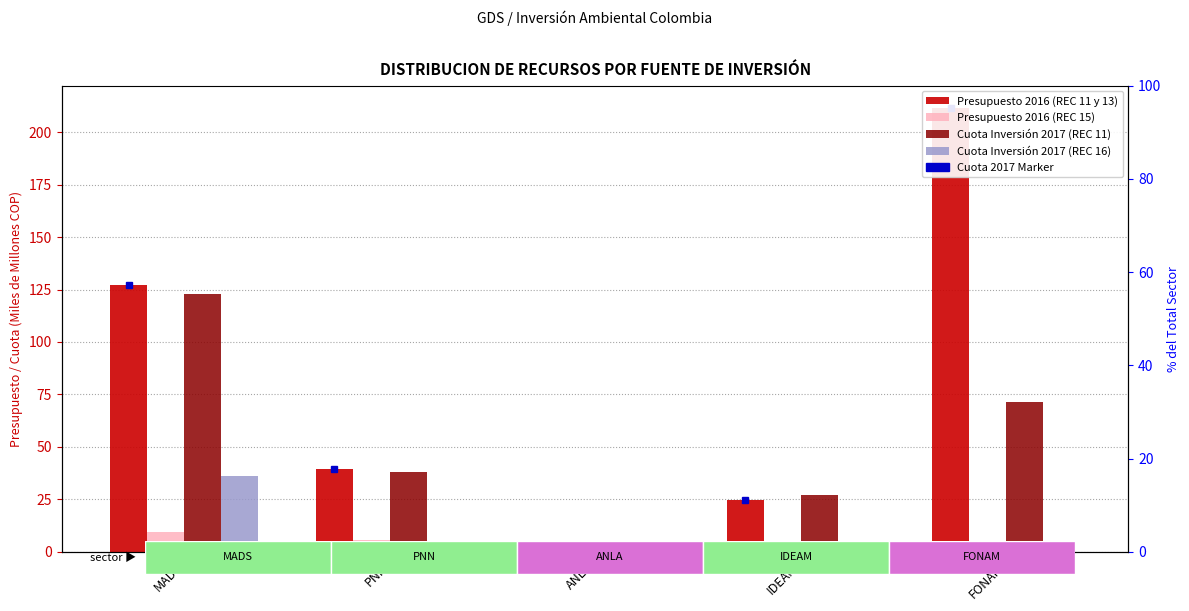

Between FONAM and MADS, which is larger?

FONAM